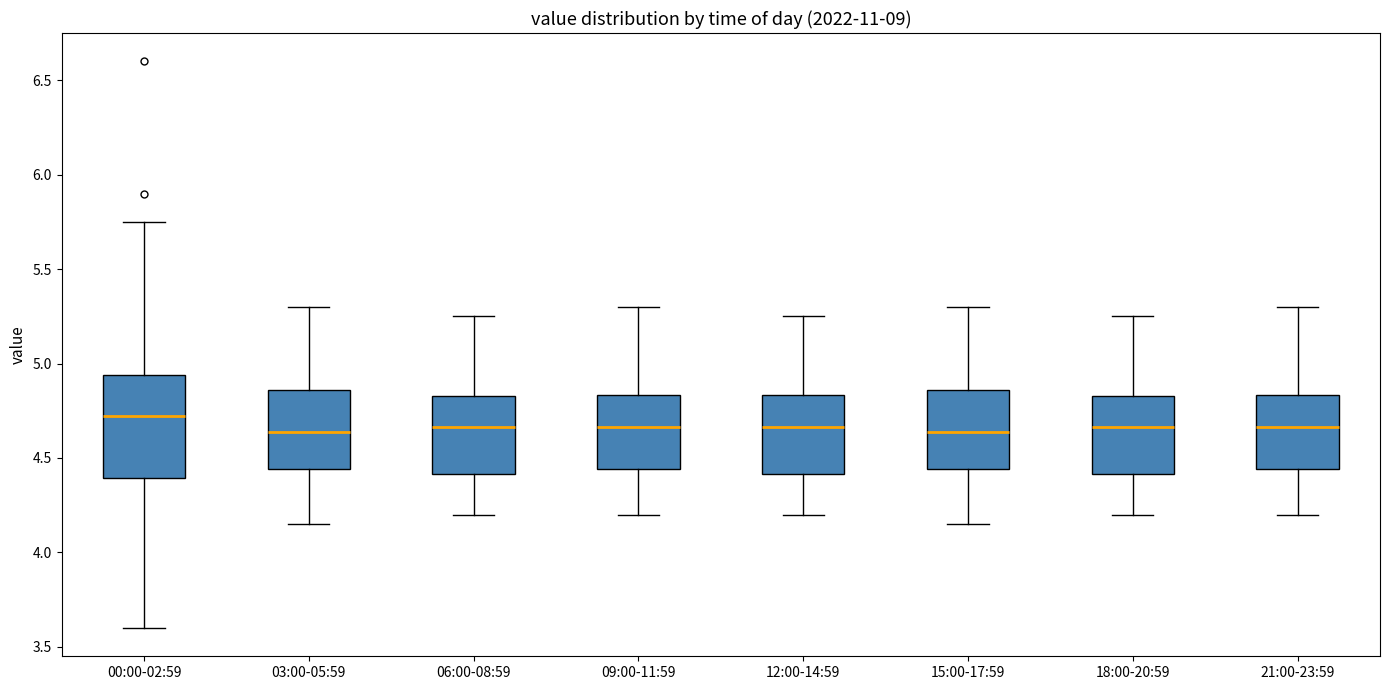

Comparing the boxes themselves (not the whiskers), which one is the tallest?

00:00-02:59